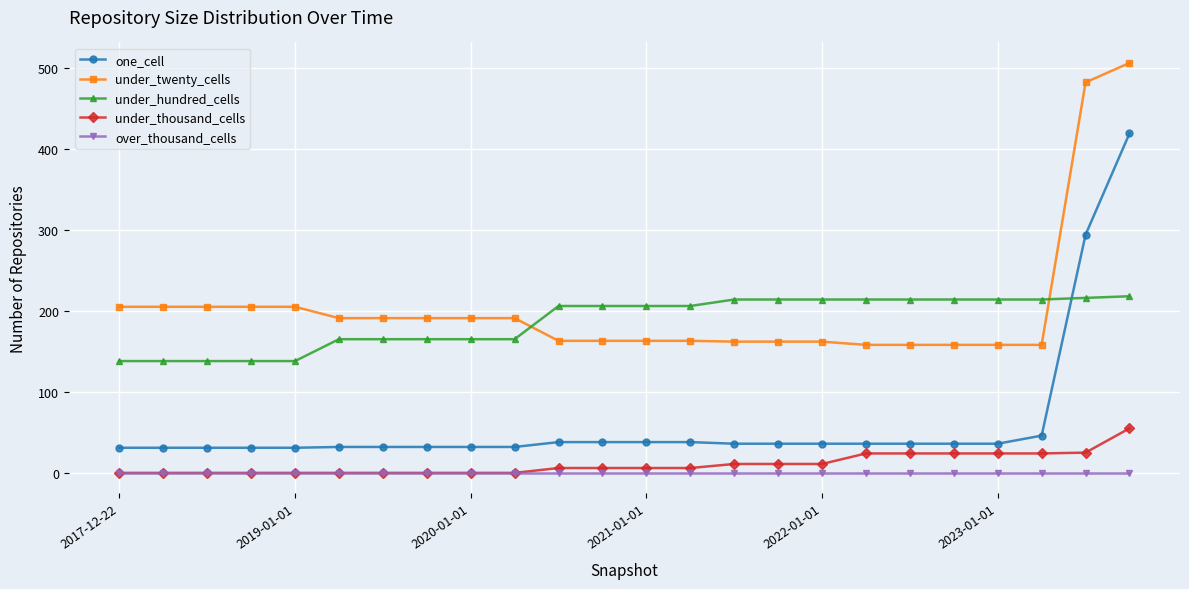

Which series has the largest range (max minus min)?

one_cell